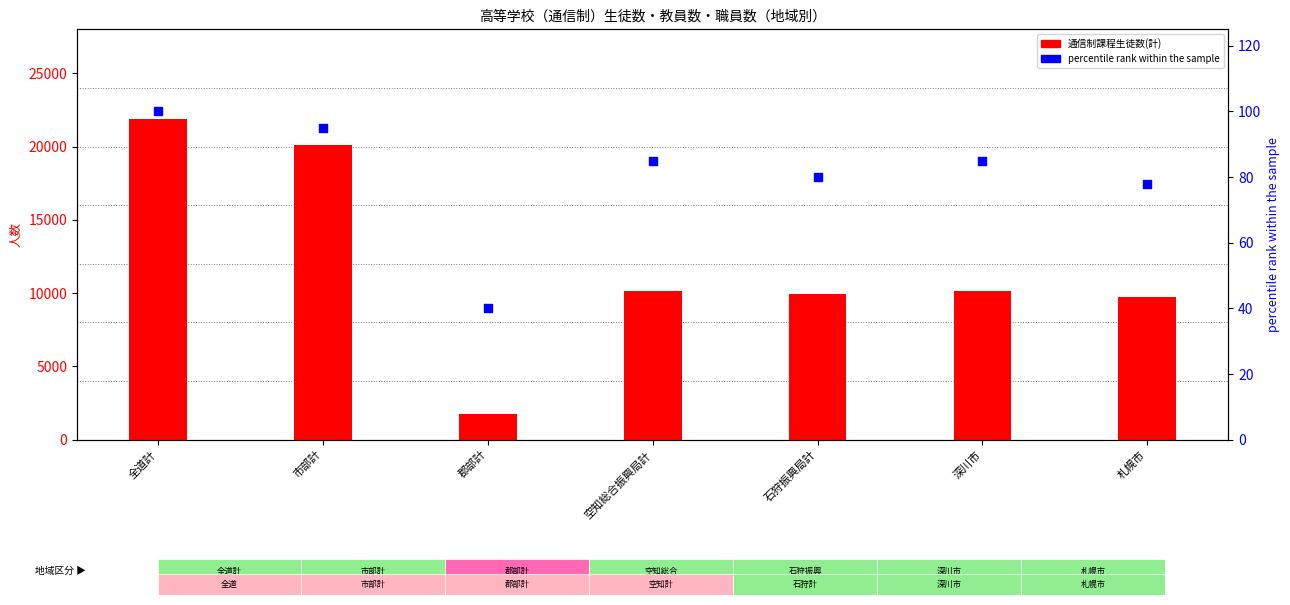

Which series has the widest spread of Y values?

通信制課程生徒数(計)